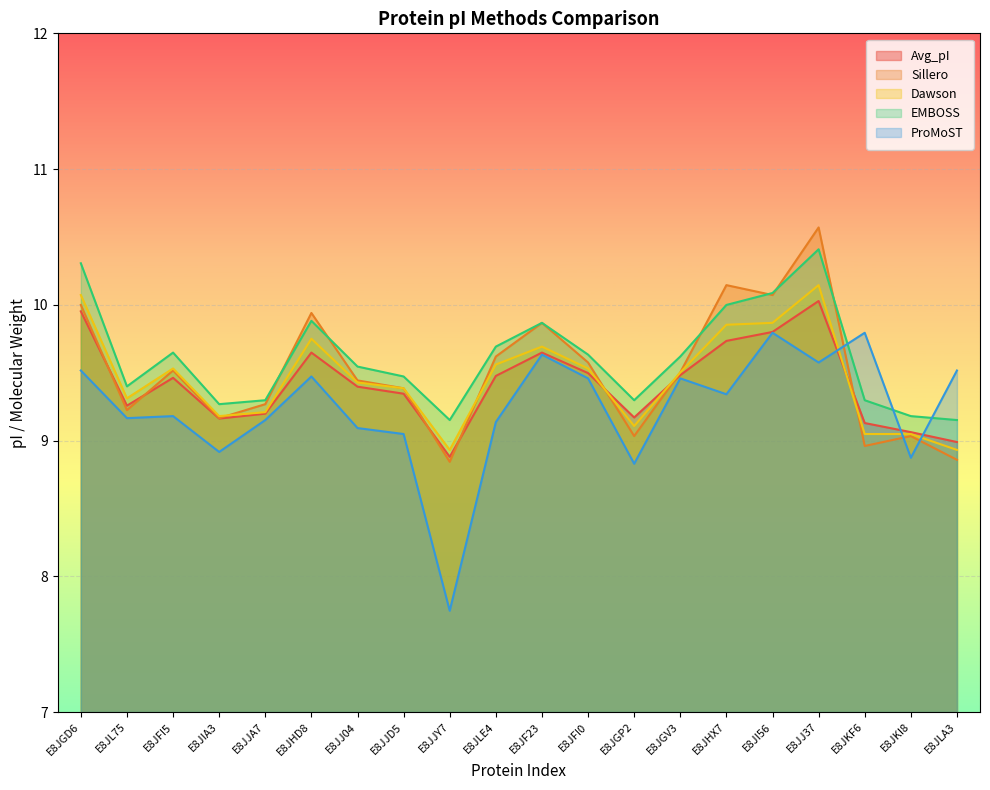

Where do Sillero and EMBOSS first cross each other?

E8JJA7 and E8JHD8